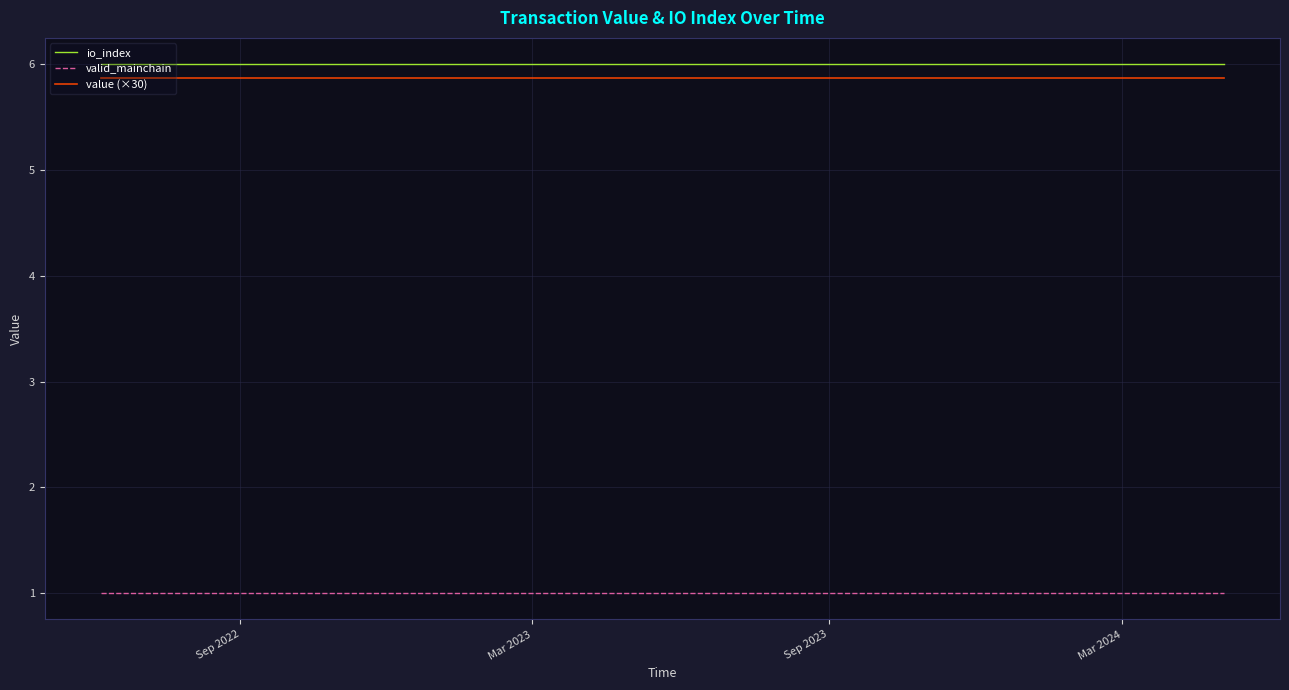

What is the greatest value displayed?

6.0